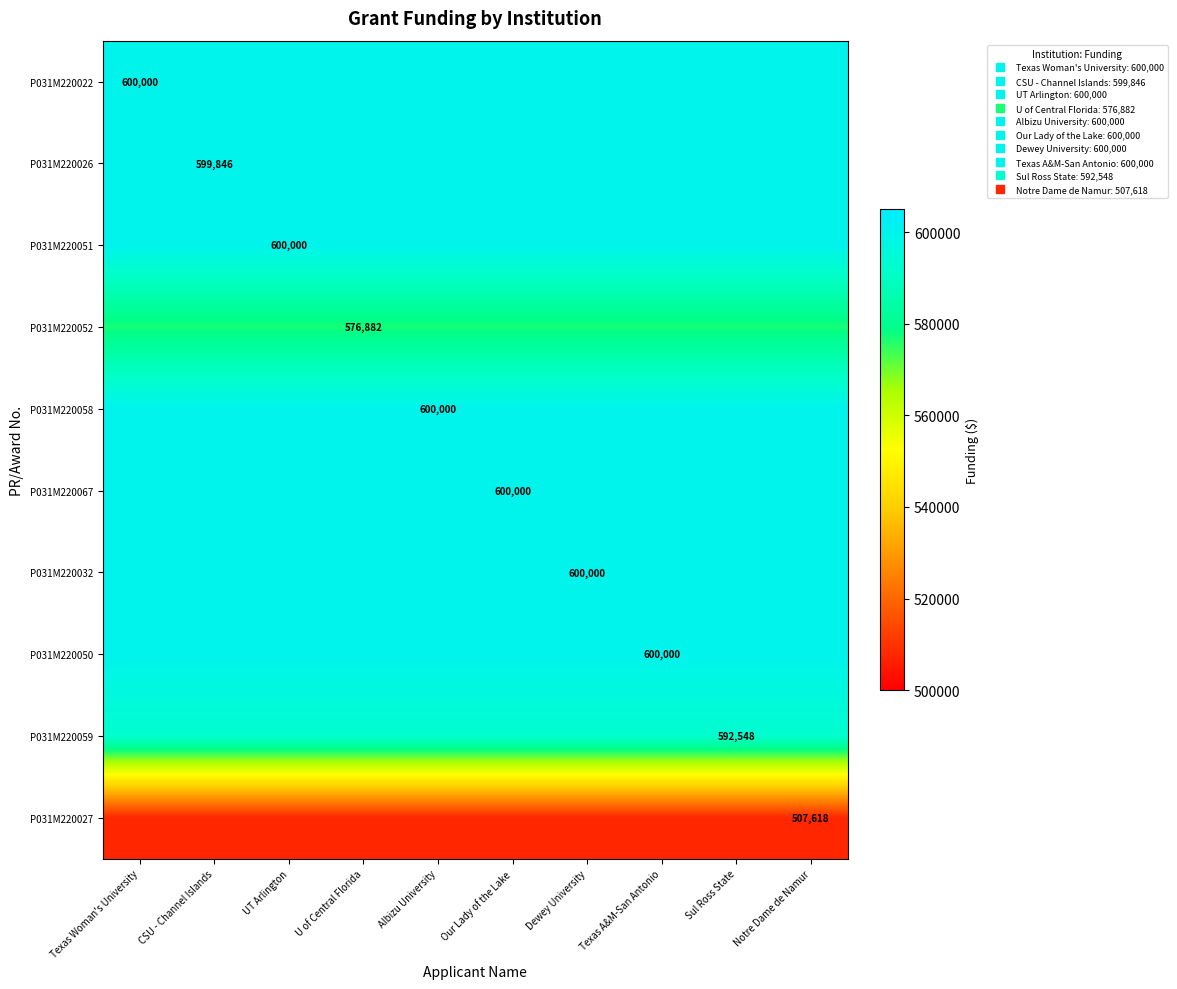

What is the average value of the P031M220022 series?

600000